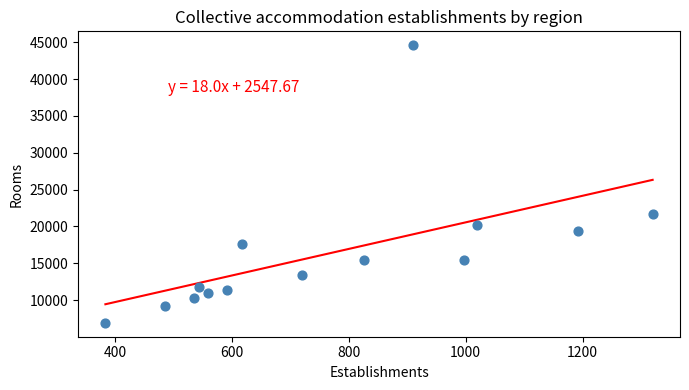

What is the range of X values (max minus min)?

937